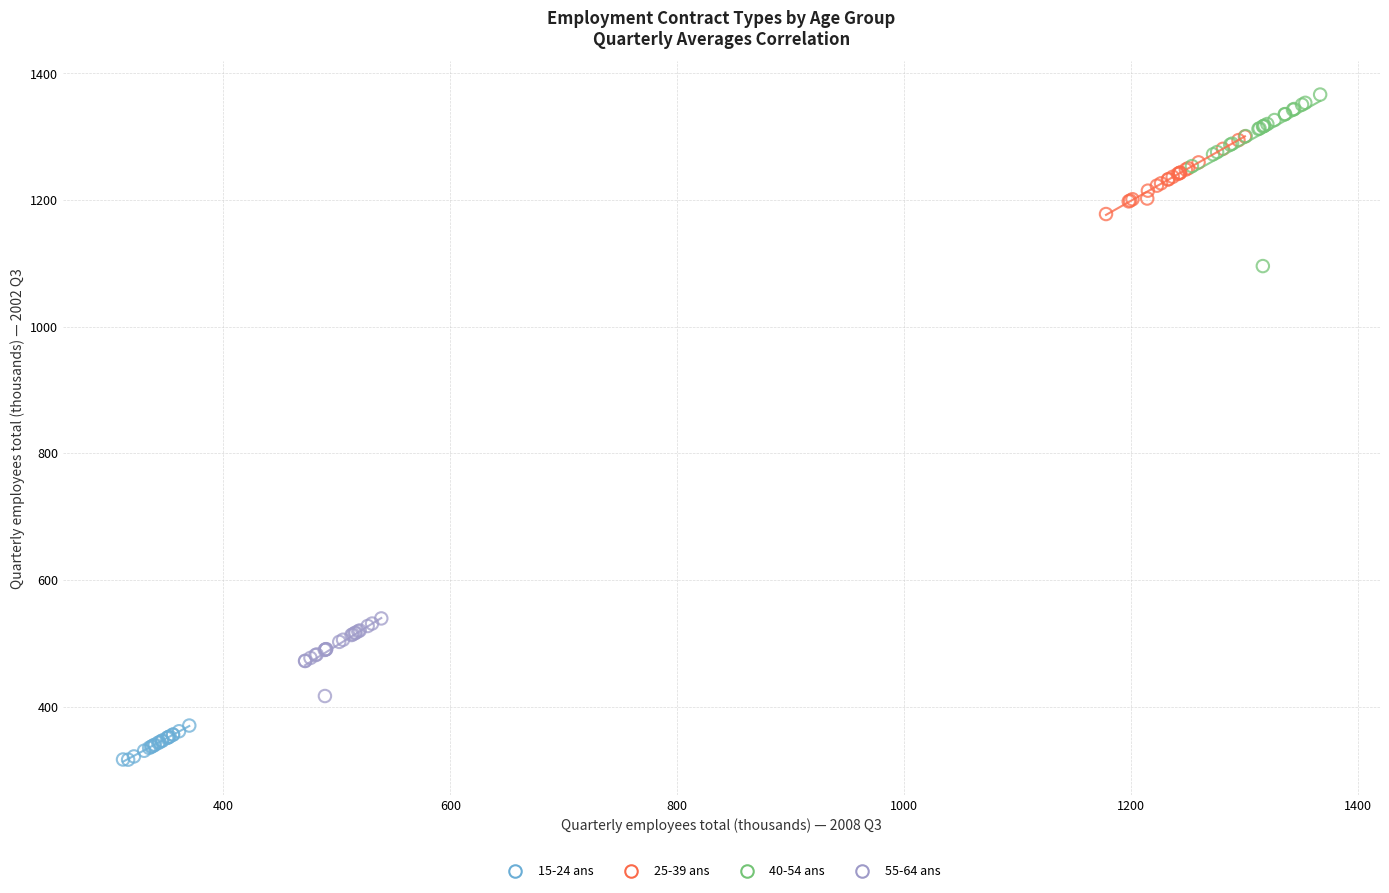

Which series has the largest Y range (max minus min)?

40-54 ans